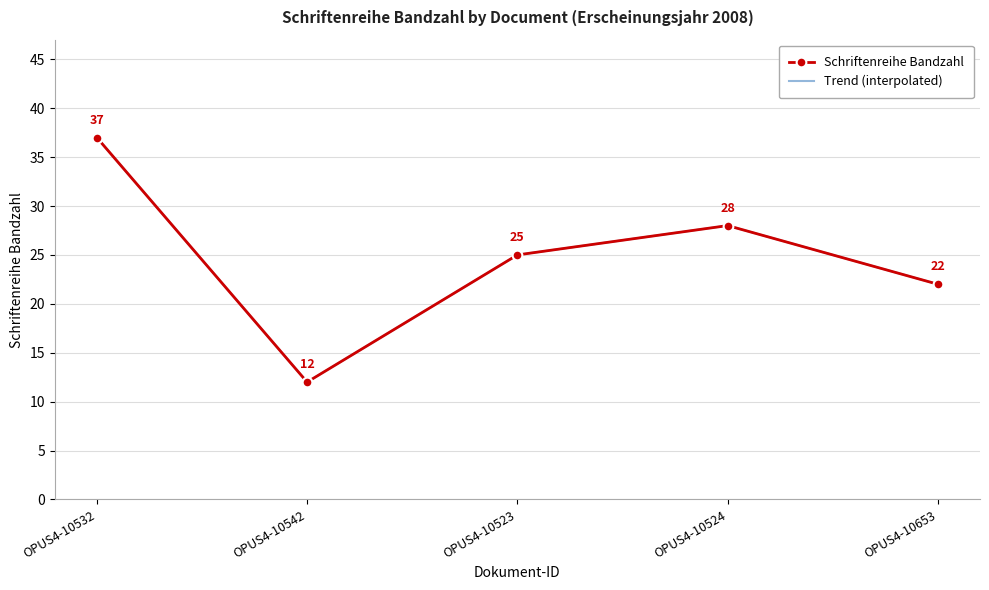

Which label corresponds to the smallest value in the chart?

OPUS4-10542